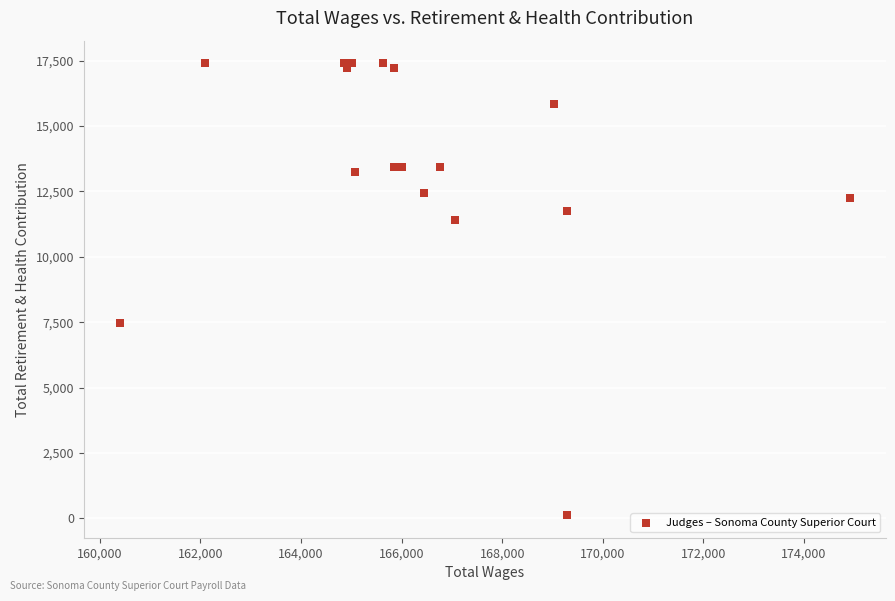

What Y value in the scatter plot is closest to 8759?

7457.8